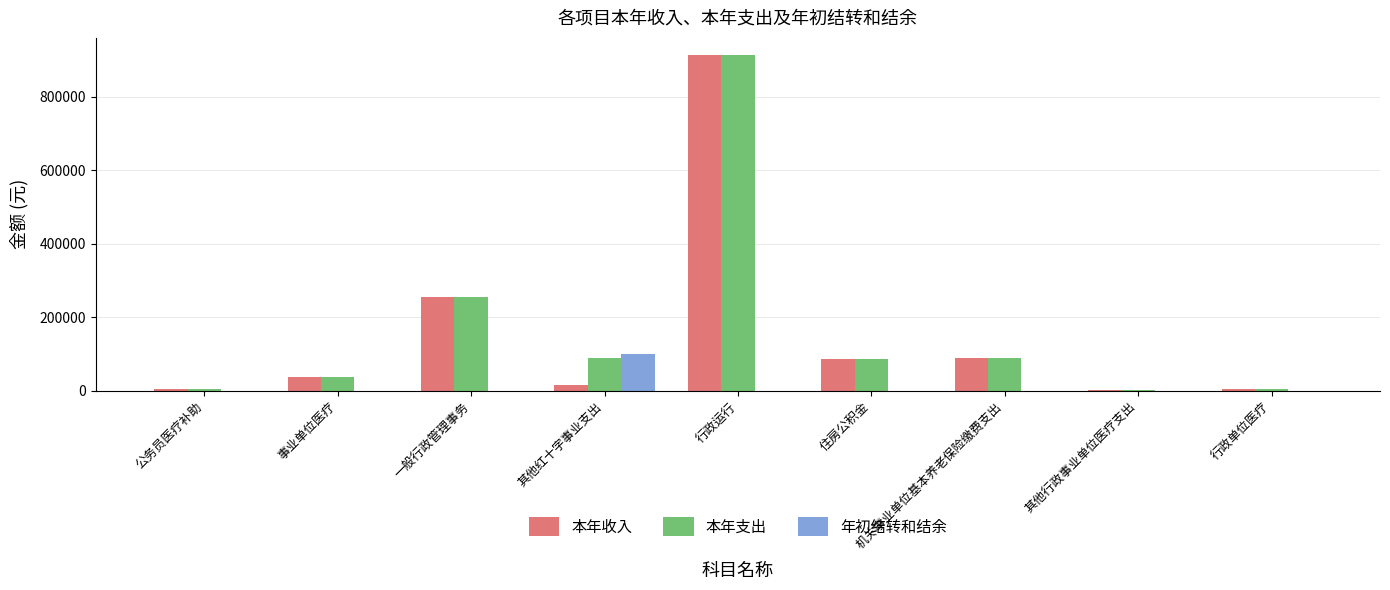

Count the number of categories in the chart.

9